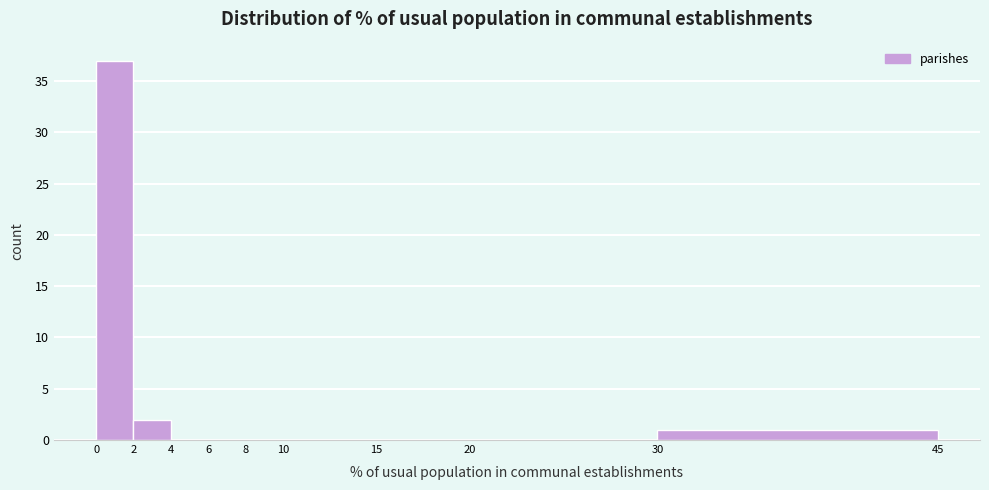

Which range on the x-axis has the tallest bar?

0 to 2